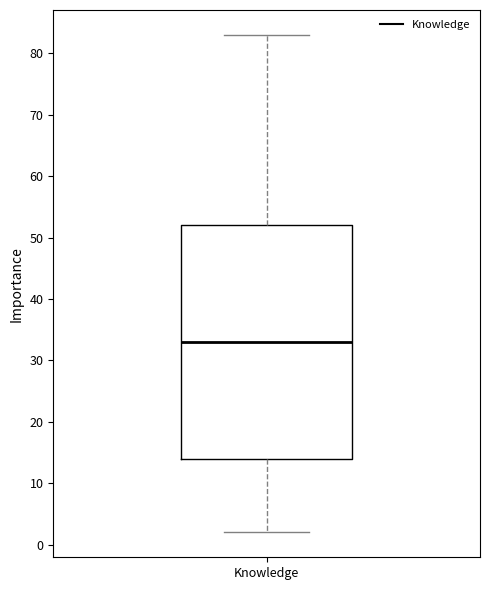

Transcribe this box plot: give where the median line is, the range the box spans, and where the two whiskers end, as read against the y-axis. The values are not printed on the chart, so give them approximately, as read against the axis.

median 33, box 14 to 52, whiskers 2 to 83